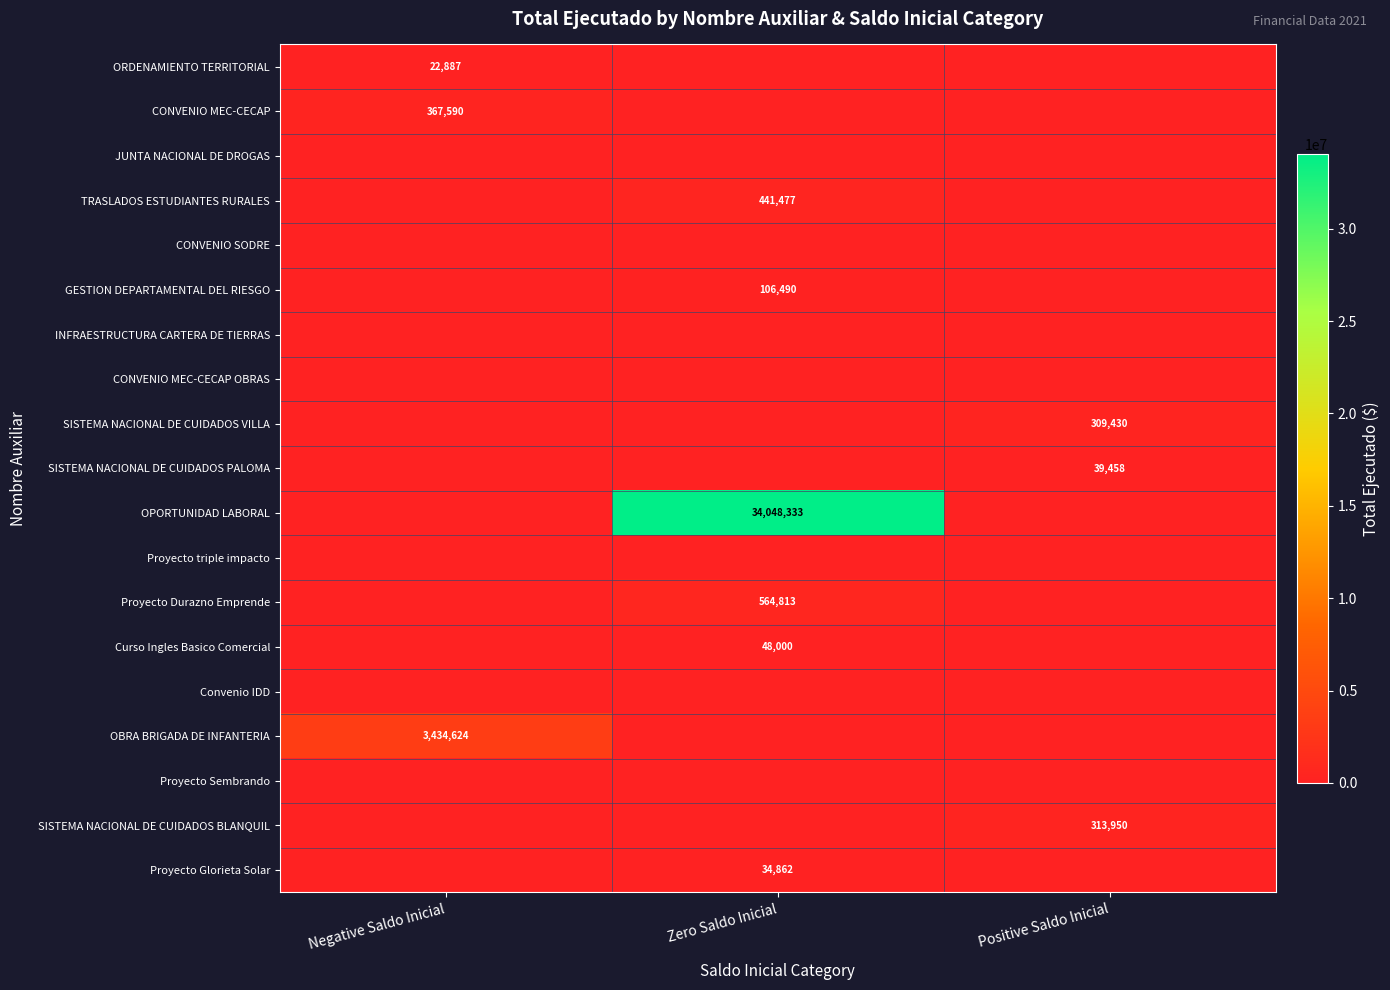

True or false: ORDENAMIENTO TERRITORIAL has a value of 37349 at Negative Saldo Inicial.

False